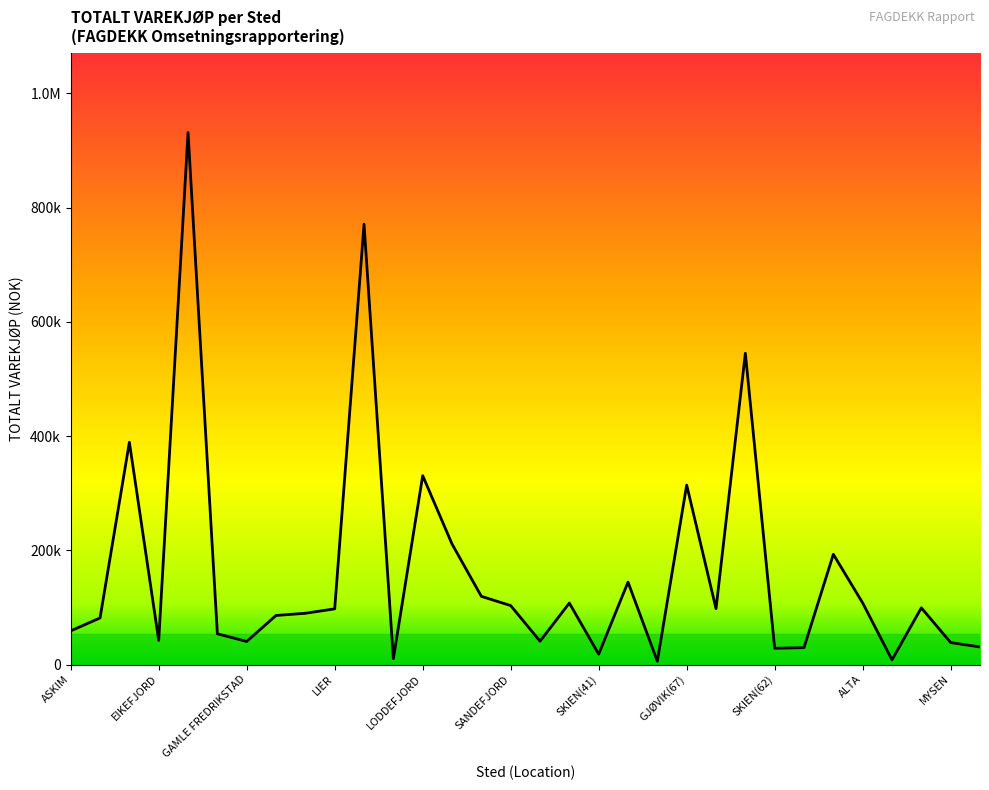

Rank the categories by value from highest to lowest.

HORNNES, LIERSKOGEN, REVETAL, DRAMMEN, LODDEFJORD, GJØVIK(67), PORSGRUNN, SORTLAND, MOELV, RAKKESTAD, ALTA, GJØVIK(60), SANDEFJORD, GJØVIK VULK, HARSTAD, LIER, LARVIK, KONGSVINGER, BARDUFOSS, ASKIM, FREDRIKSTAD, EIKEFJORD, SKI, GAMLE FREDRIKSTAD, MYSEN, HELLEVIK, TRONDHEIM, SKIEN(62), SKIEN(41), LEIRA, KVINESDAL, MOLDE